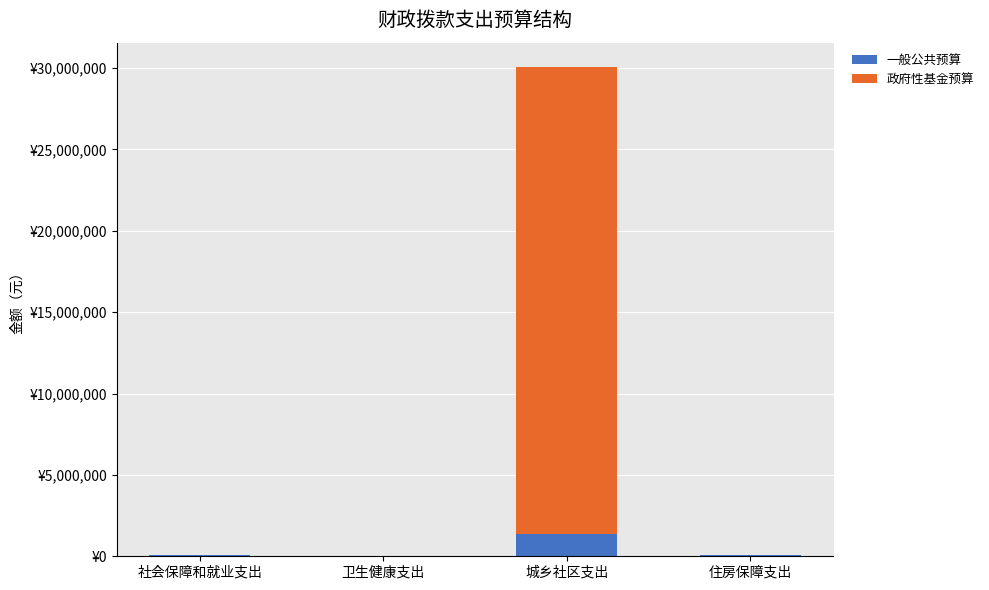

What are all the series names shown in the legend?

一般公共预算, 政府性基金预算